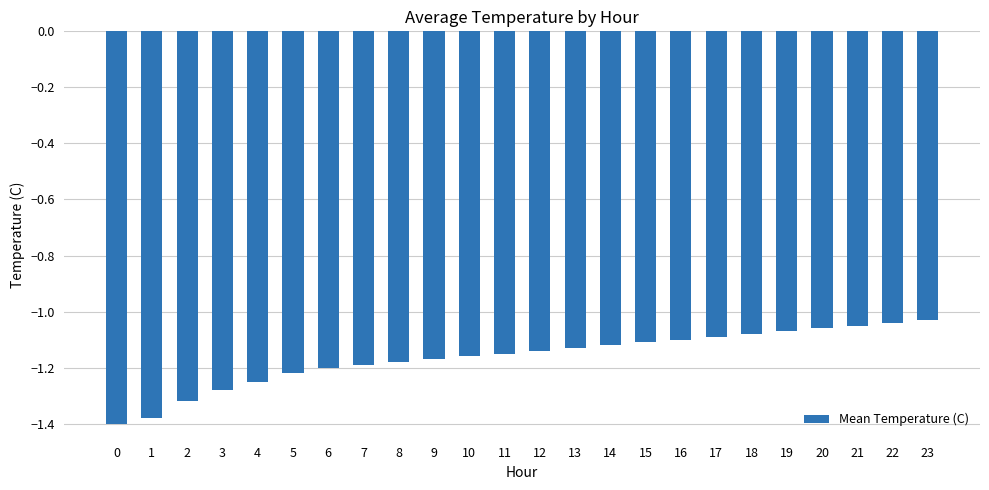

True or false: the data shows -0.5 at 12.

False